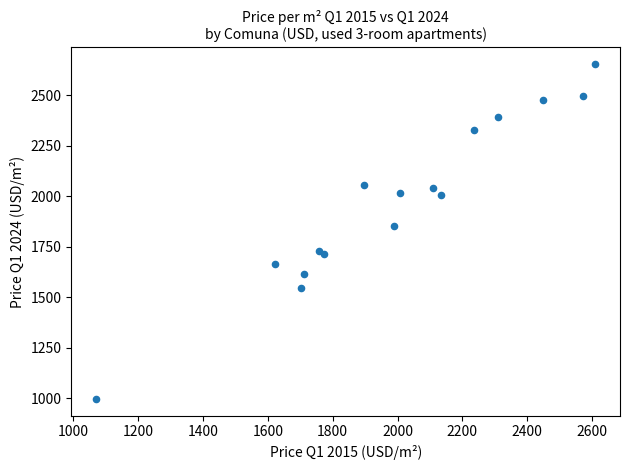

What Y value in the scatter plot is closest to 1825?

1855.4